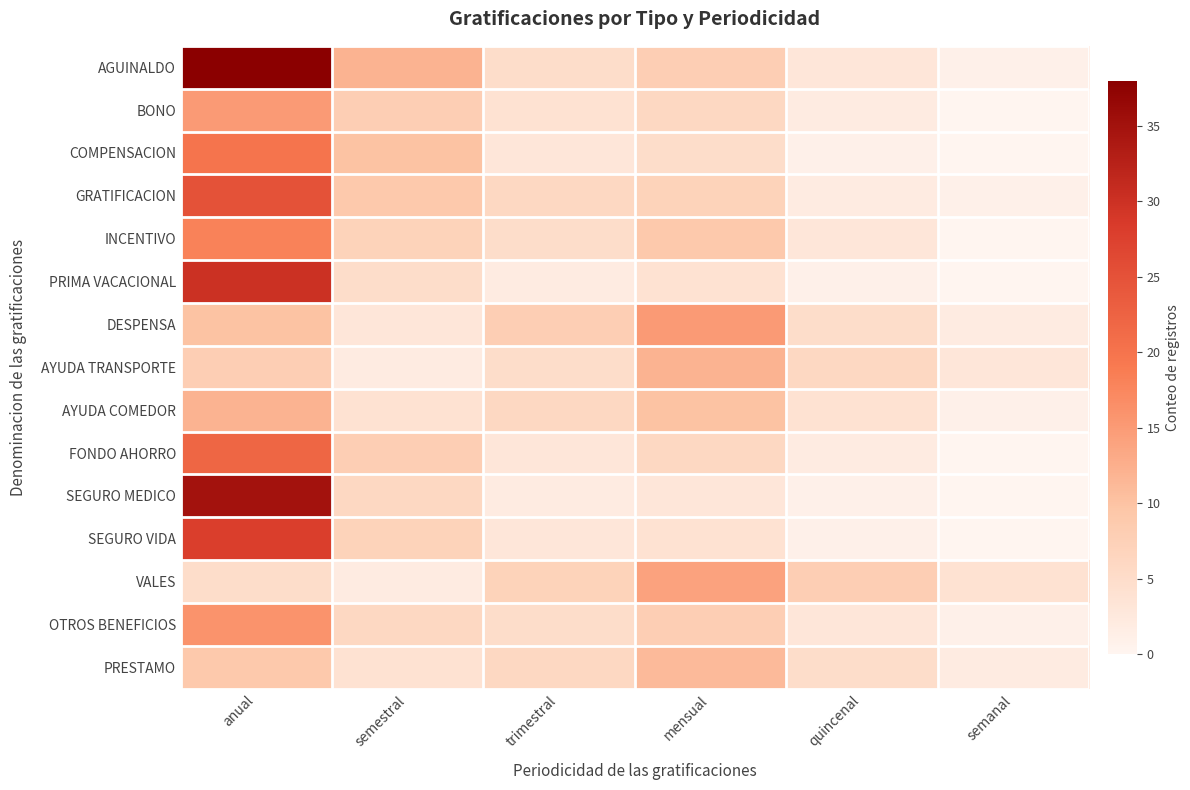

Which series has the largest total across all categories?

AGUINALDO